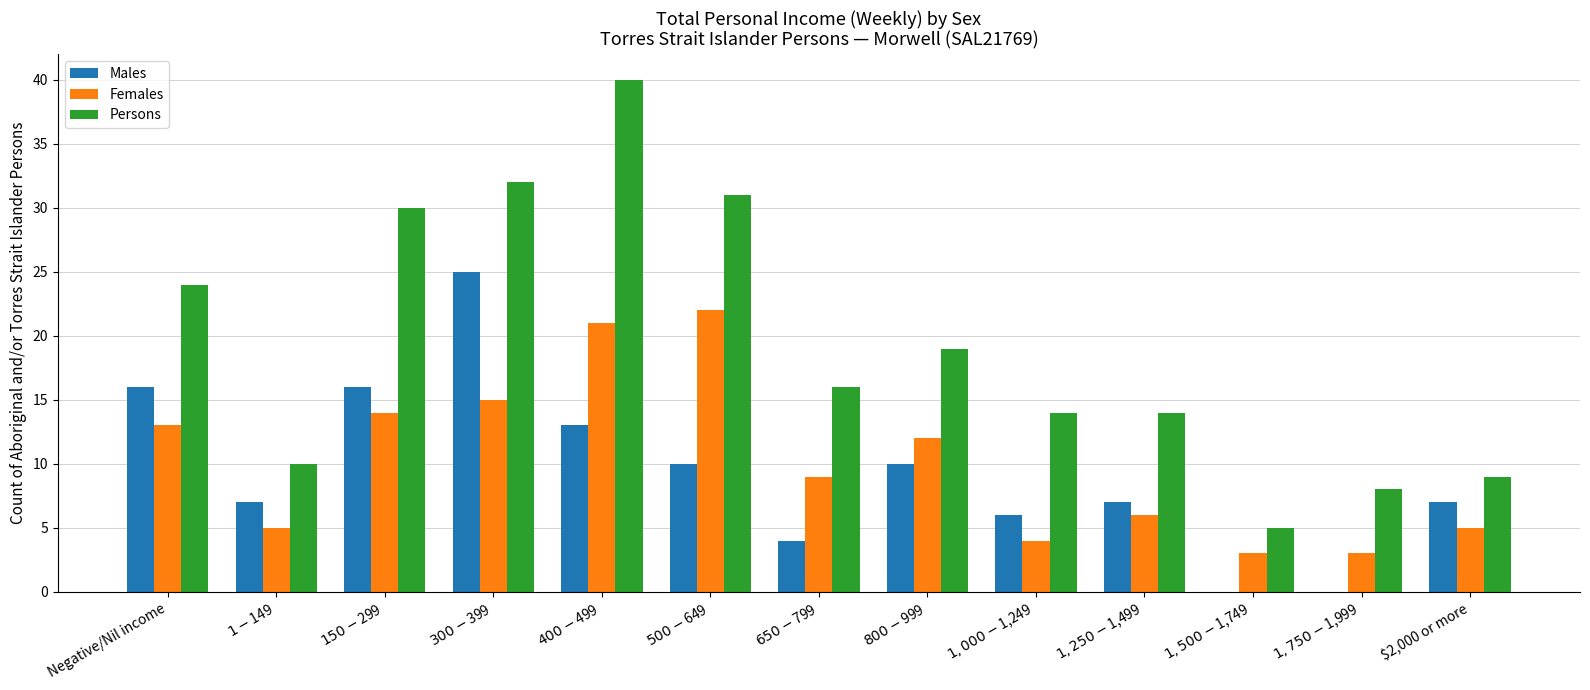

What is the sum of all Males values?

121